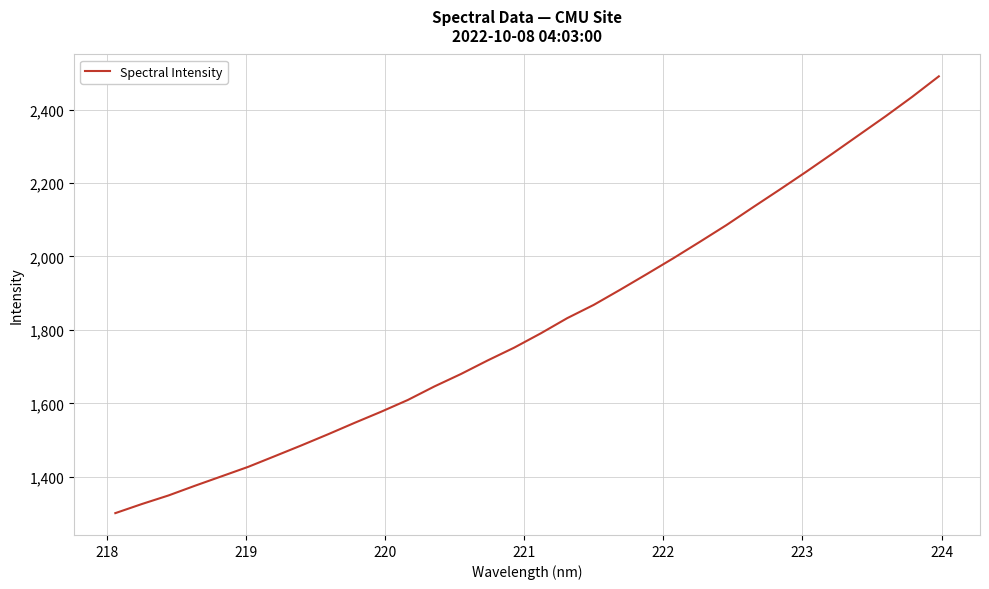

What is the minimum value shown in the chart?

1301.1